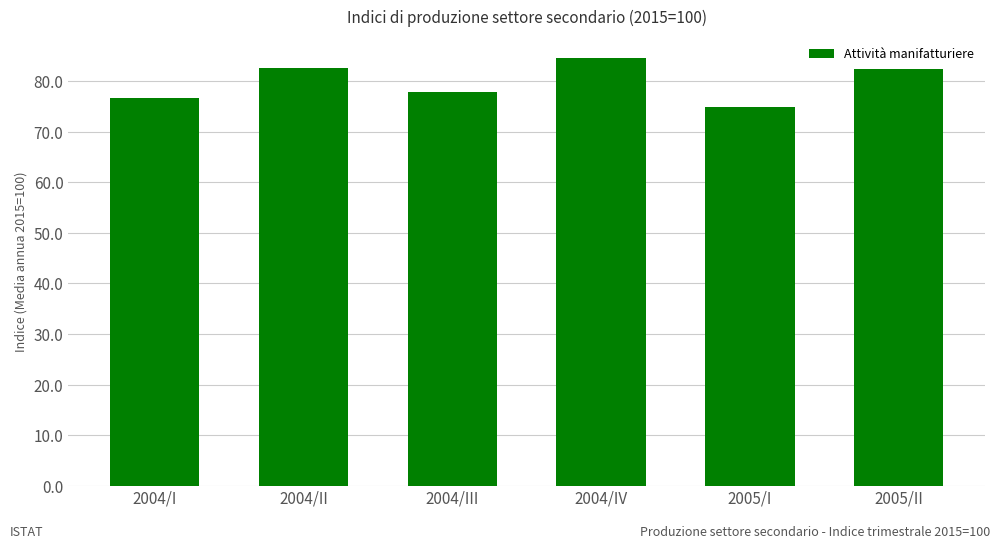

Is it true that the value at 2004/III is 77.9?

True